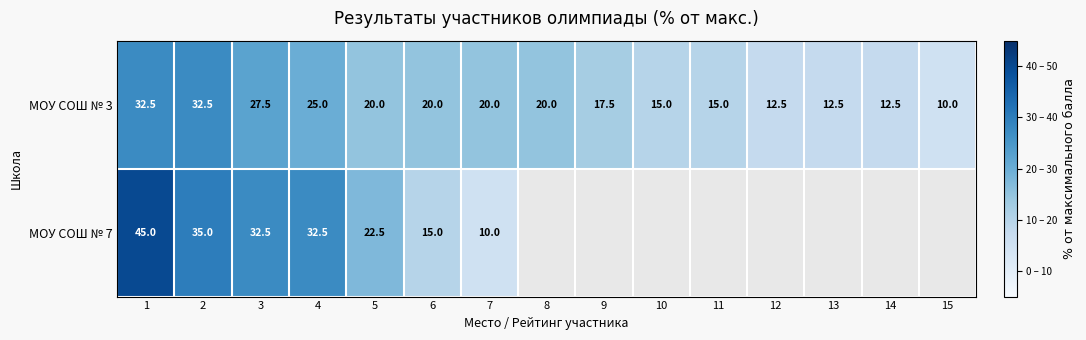

At how many categories does at least one series exceed 19?

8